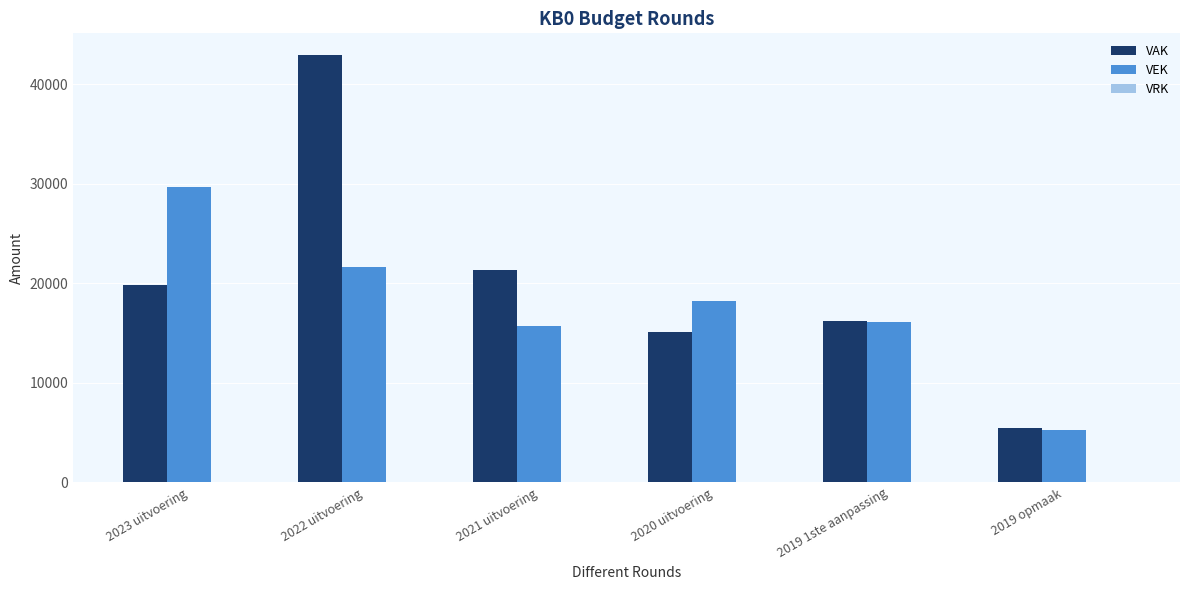

Which series has the largest total across all categories?

VAK